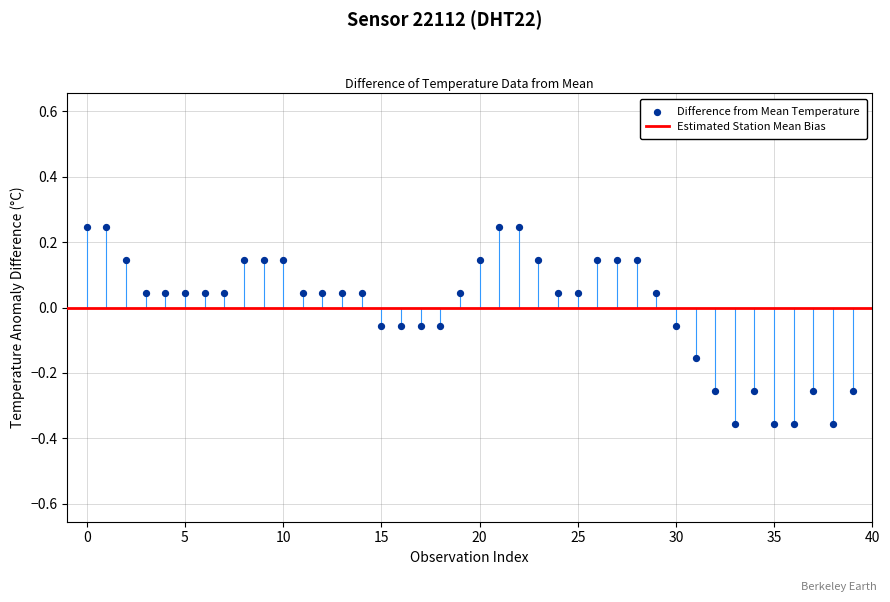

What is the range of Y values (max minus min)?

0.6